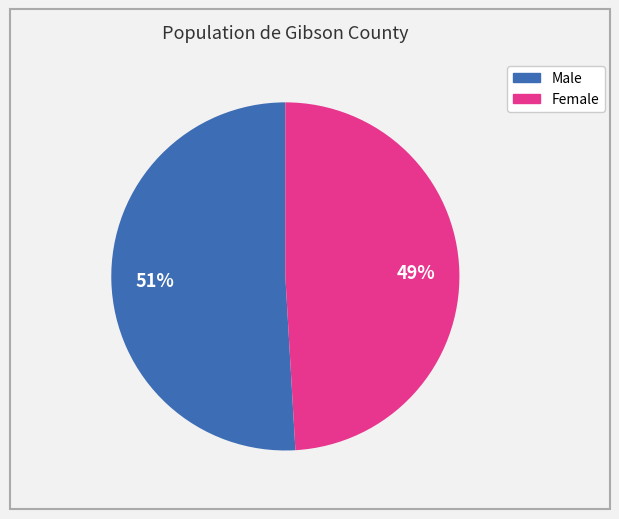

Is it true that Female is 39% of the pie?

False